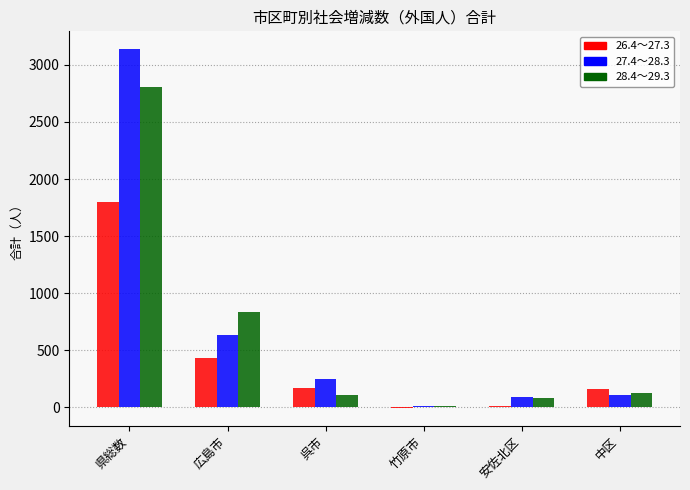

Is the value of 27.4～28.3 at 呉市 greater than the value of 26.4～27.3 at 安佐北区?

Yes